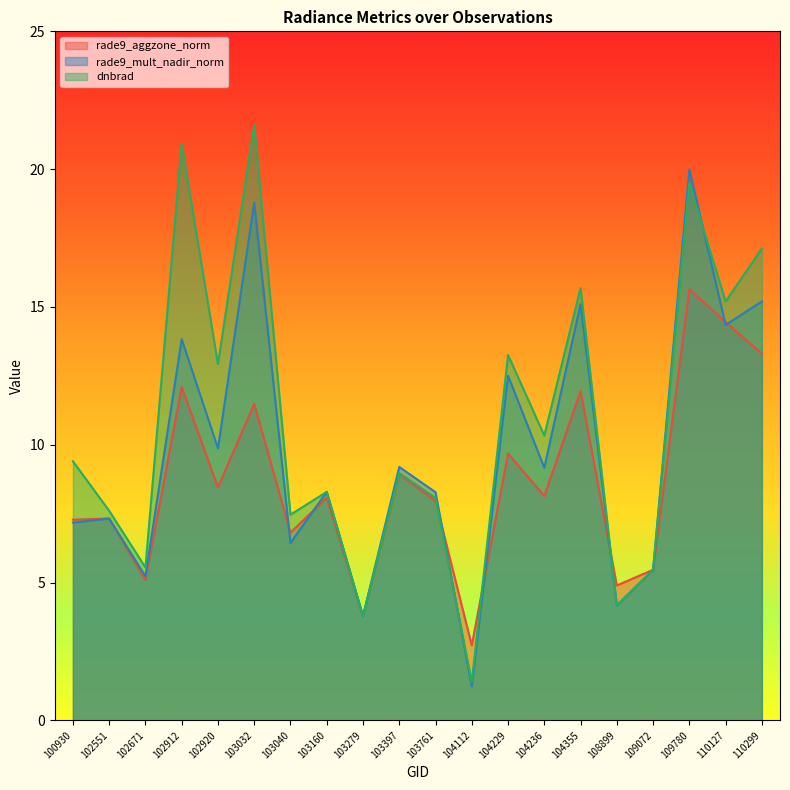

What is the value of the rade9_mult_nadir_norm point at the 2nd from the left?

7.3